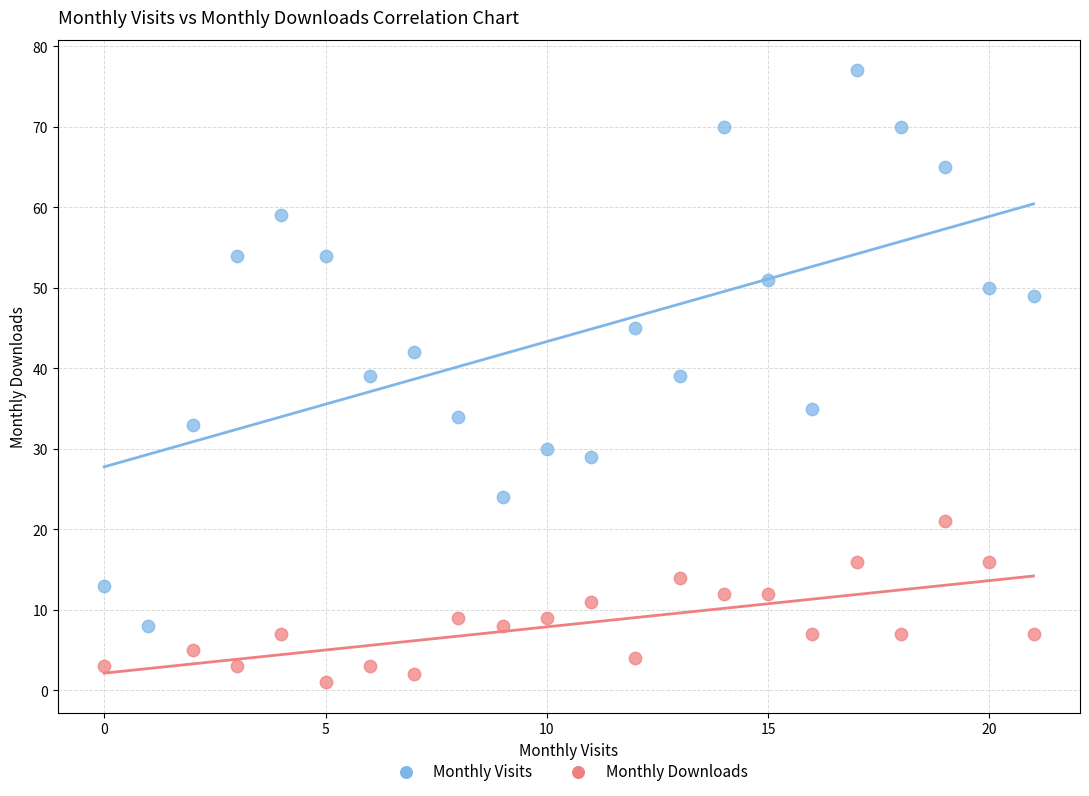

Which series reaches the minimum Y coordinate?

Monthly Downloads